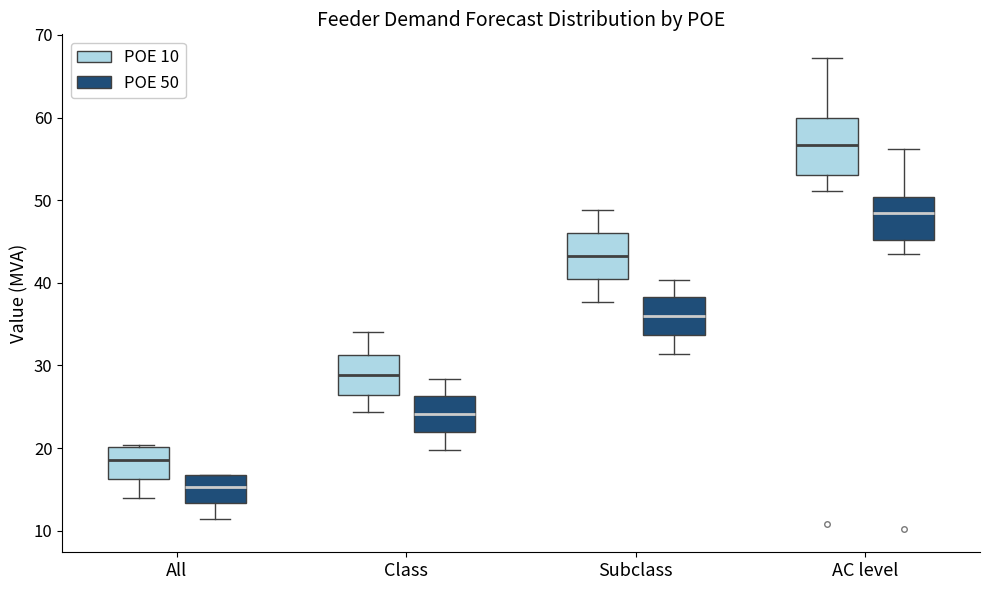

Which box is the tallest, from its lower edge to its upper edge?

AC level (POE 10)